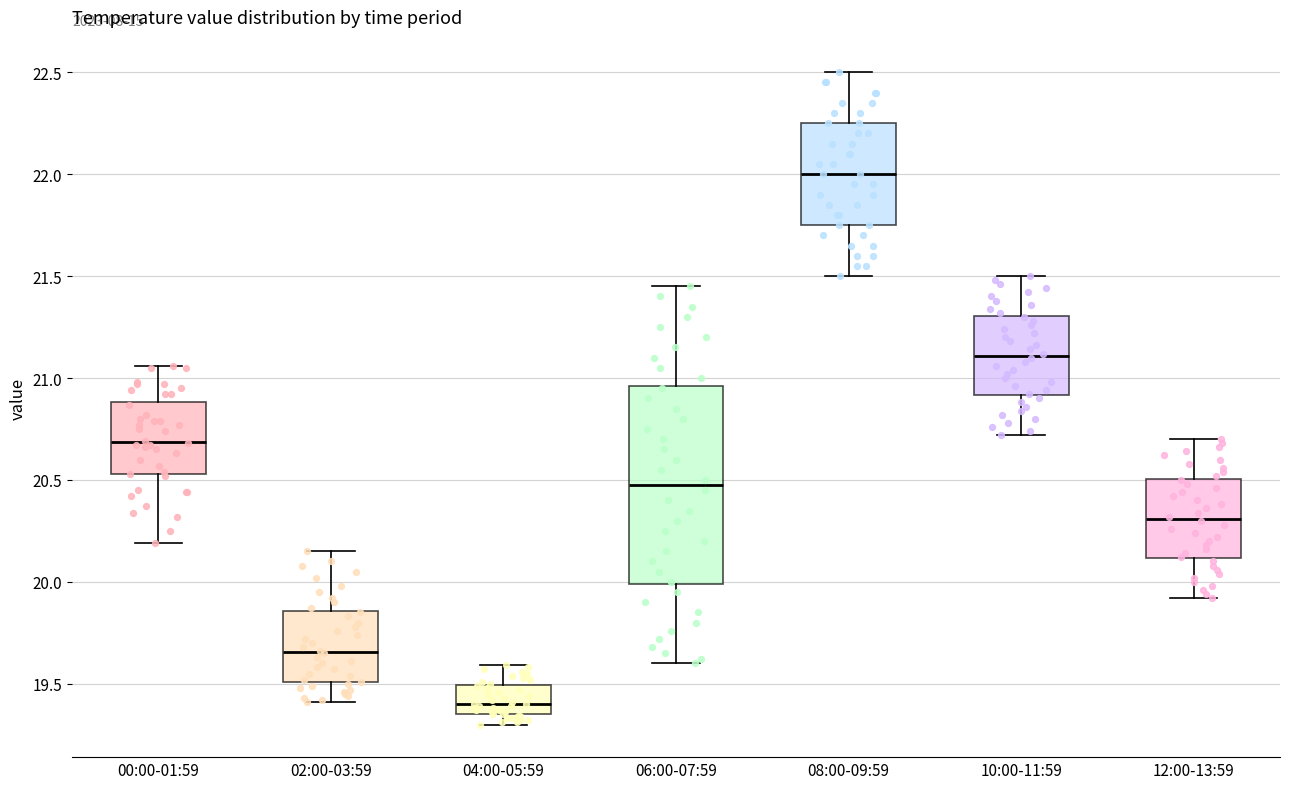

Reading left to right, read every box against the y-axis: the position of its median line, the range the box covers, and the ends of its whiskers. The values are not printed on the chart, so give them approximately, as read against the axis.

00:00-01:59: median 20.70, box 20.55 to 20.90, whiskers 20.20 to 21.05
02:00-03:59: median 19.65, box 19.50 to 19.85, whiskers 19.40 to 20.15
04:00-05:59: median 19.40, box 19.35 to 19.50, whiskers 19.30 to 19.60
06:00-07:59: median 20.50, box 20.00 to 20.95, whiskers 19.60 to 21.45
08:00-09:59: median 22.00, box 21.75 to 22.25, whiskers 21.50 to 22.50
10:00-11:59: median 21.10, box 20.90 to 21.30, whiskers 20.70 to 21.50
12:00-13:59: median 20.30, box 20.10 to 20.50, whiskers 19.90 to 20.70